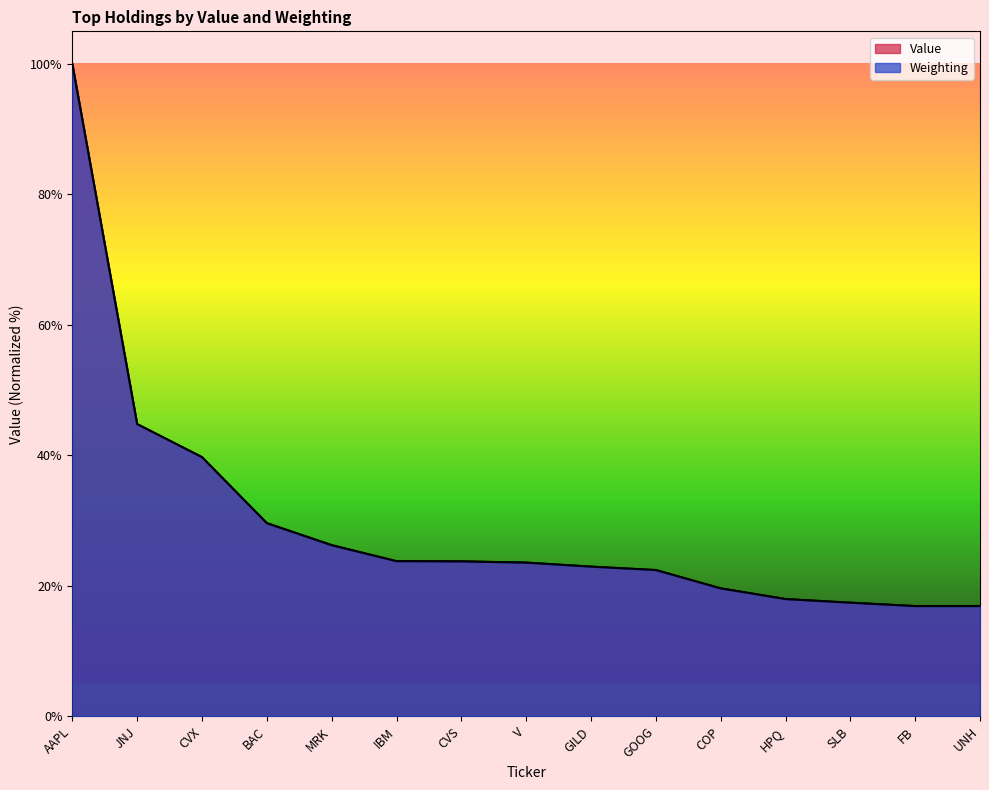

How many lines are shown in the chart?

2